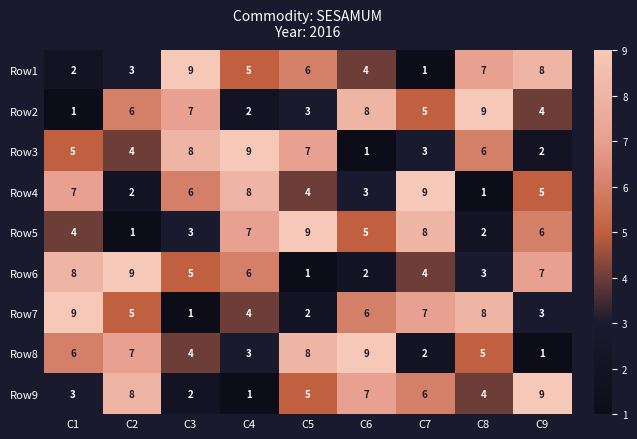

Which category has the lowest value in the Row1 series?

C7